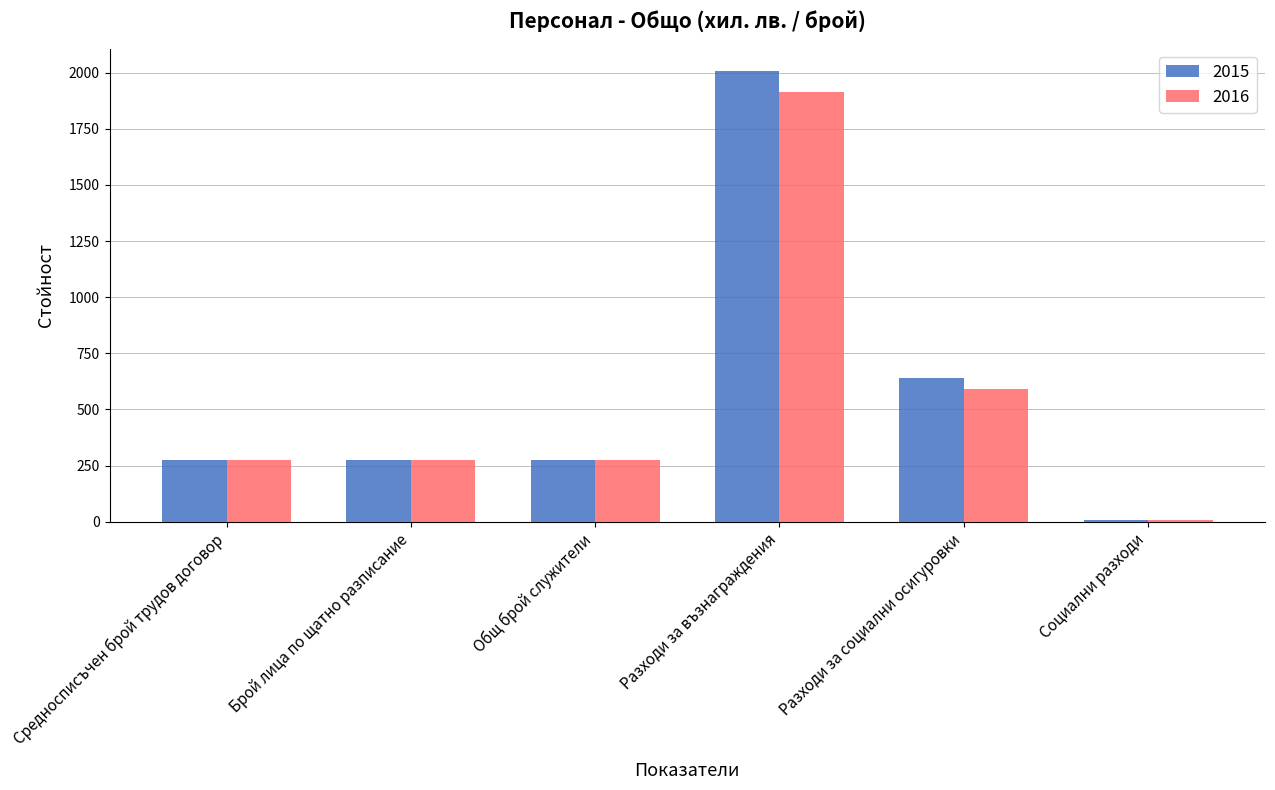

Reading left to right, what are all the values shown in this chart?

2015: Средносписъчен брой трудов договор=273	Брой лица по щатно разписание=273	Общ брой служители=273	Разходи за възнаграждения=2007	Разходи за социални осигуровки=640	Социални разходи=6
2016: Средносписъчен брой трудов договор=273	Брой лица по щатно разписание=273	Общ брой служители=273	Разходи за възнаграждения=1915	Разходи за социални осигуровки=592	Социални разходи=8